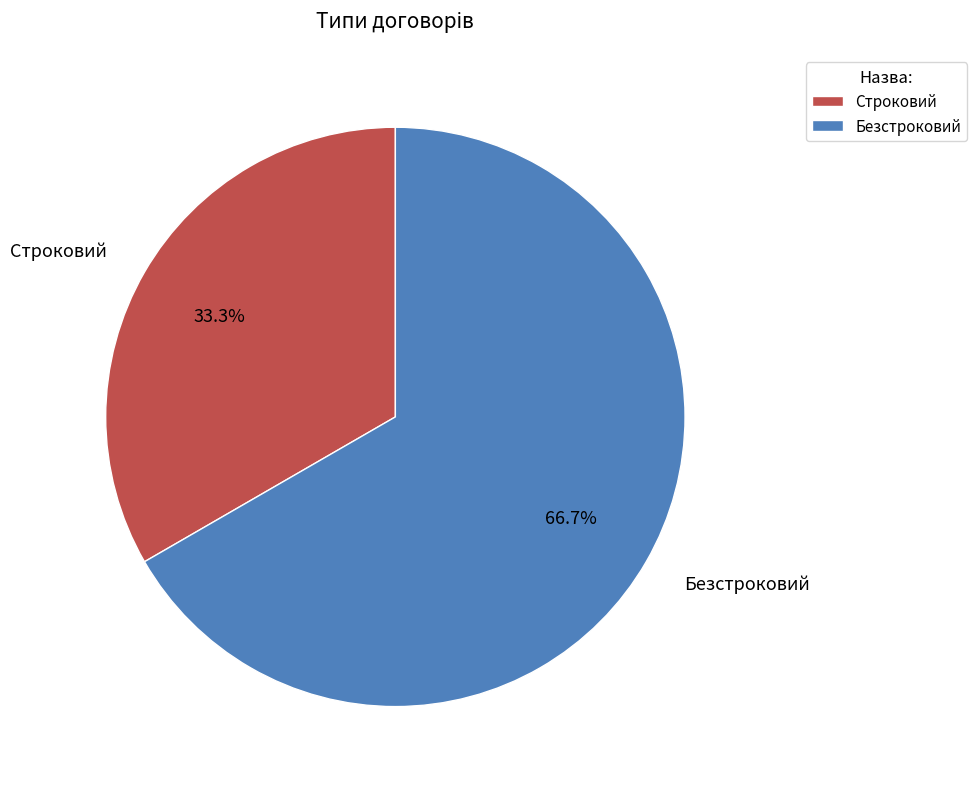

Is there a majority slice in this chart?

Yes